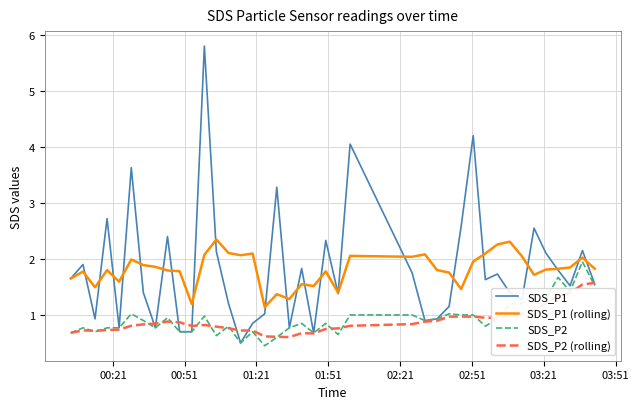

What is the maximum value shown in the chart?

5.8